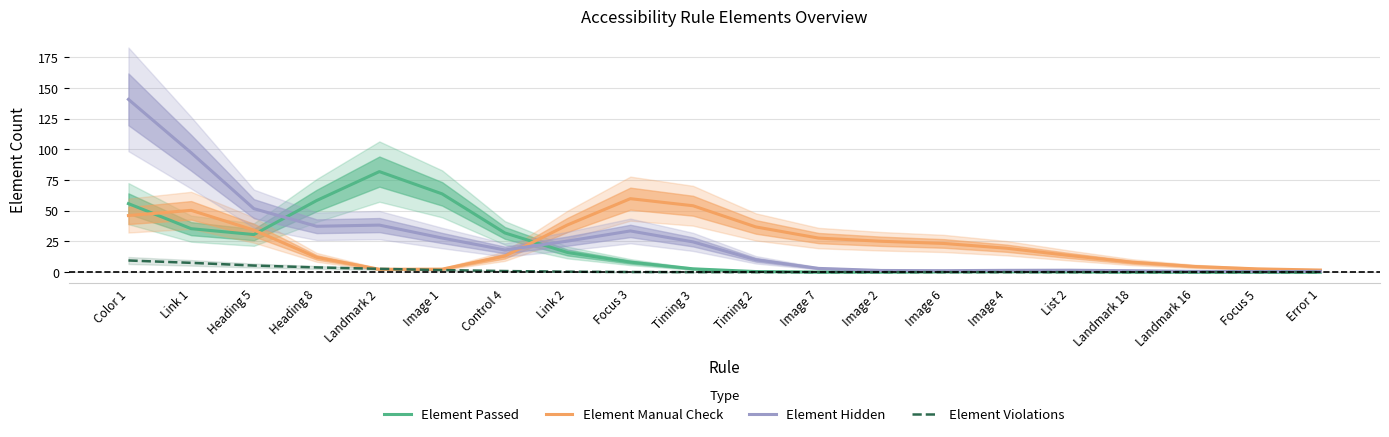

Which series has the largest total across all categories?

Element Hidden